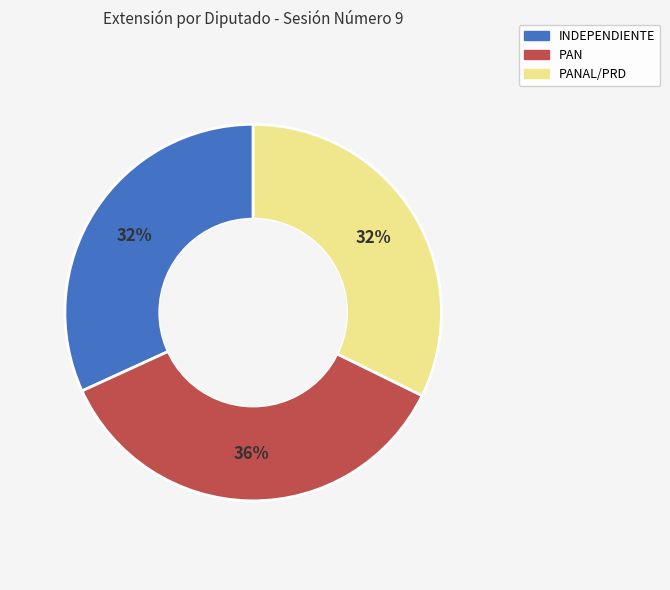

Is there a majority slice in this chart?

No